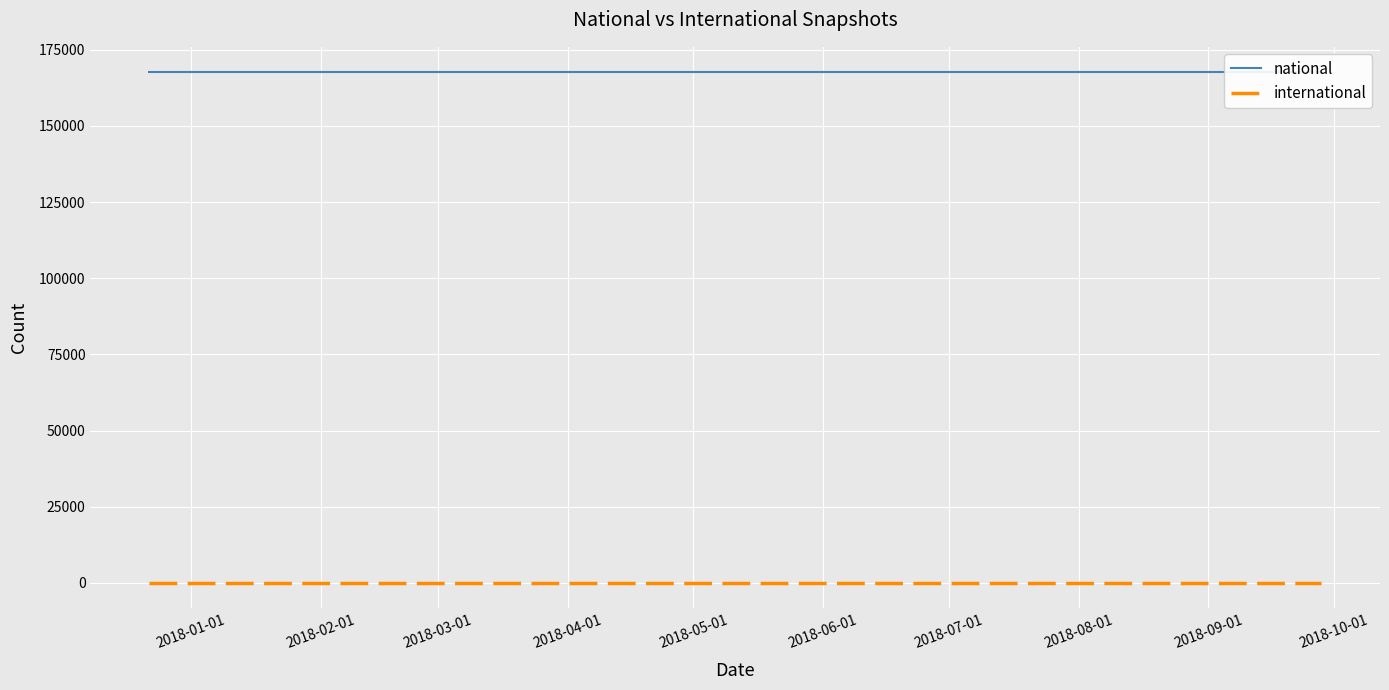

List the series in order of their peak value, highest first.

national, international